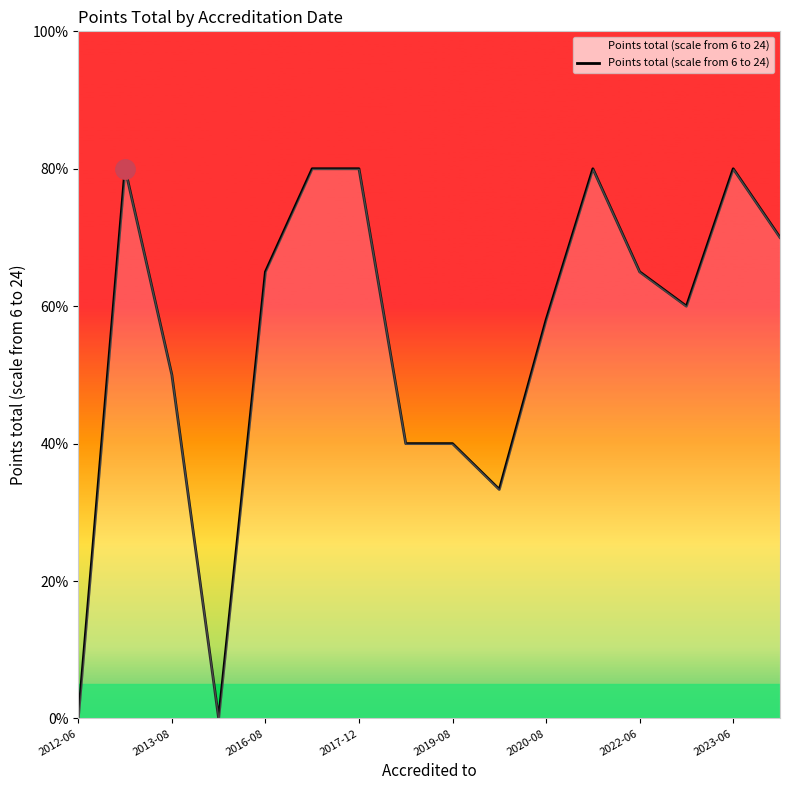

Is this an area chart (filled region under the line)?

Yes